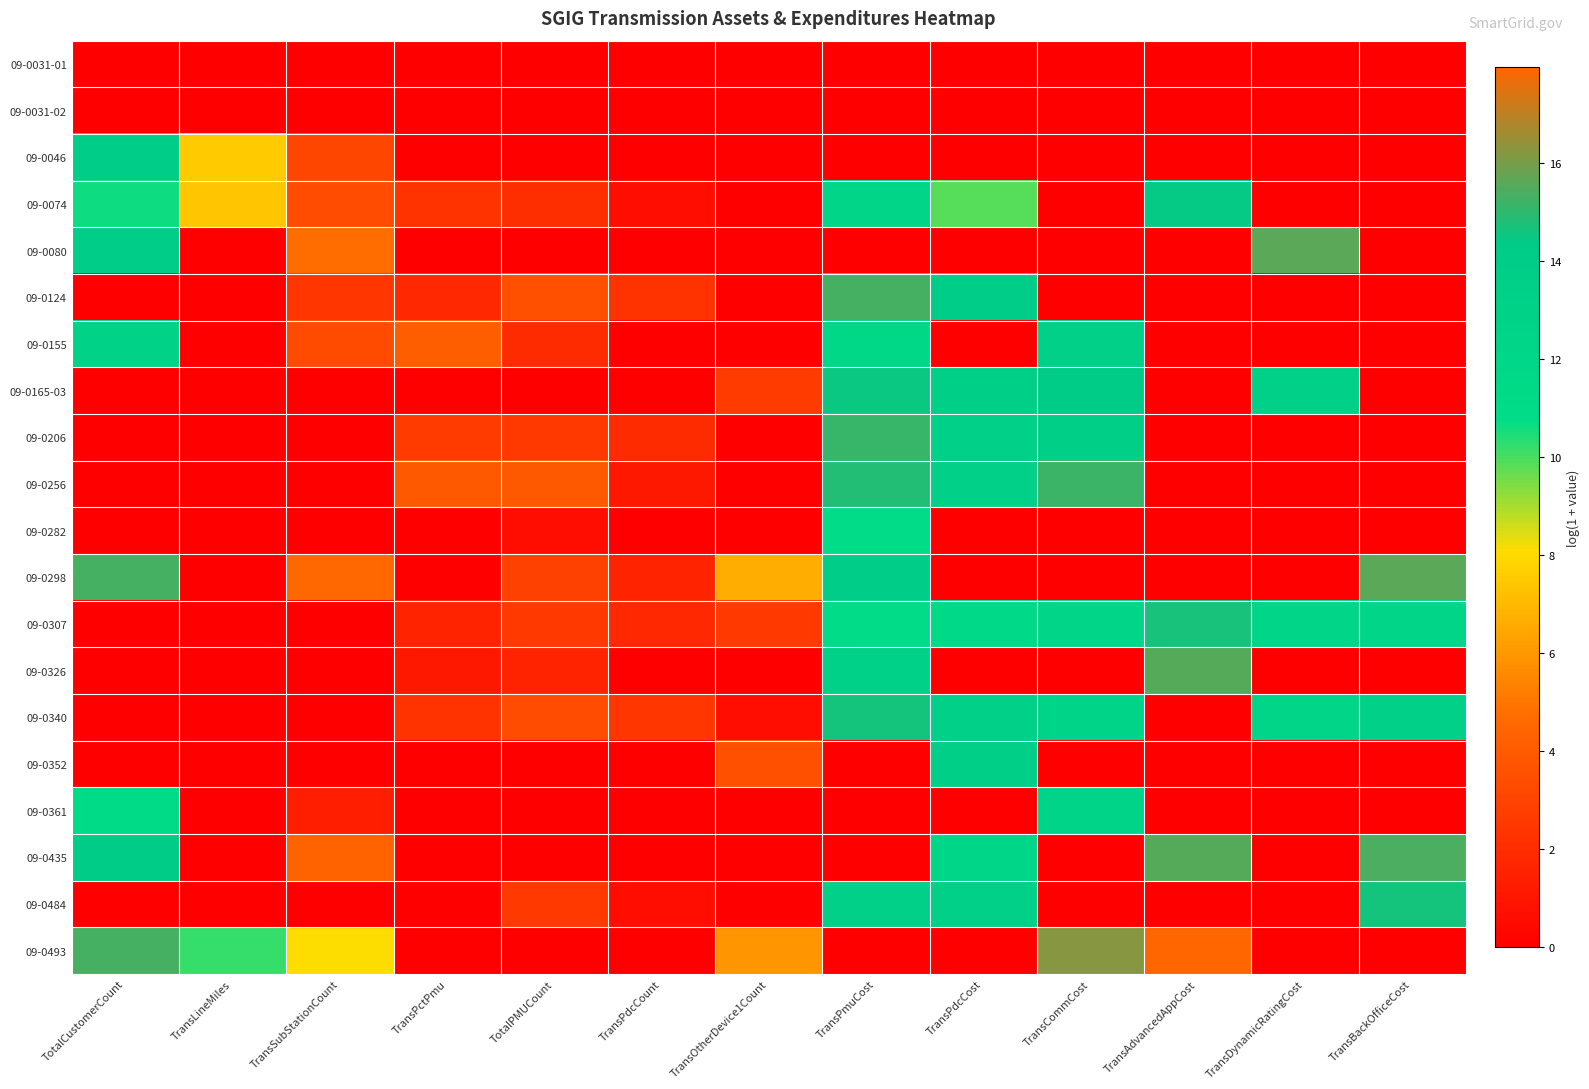

Between TransPdcCount and TransOtherDevice1Count, which is larger?

TransPdcCount